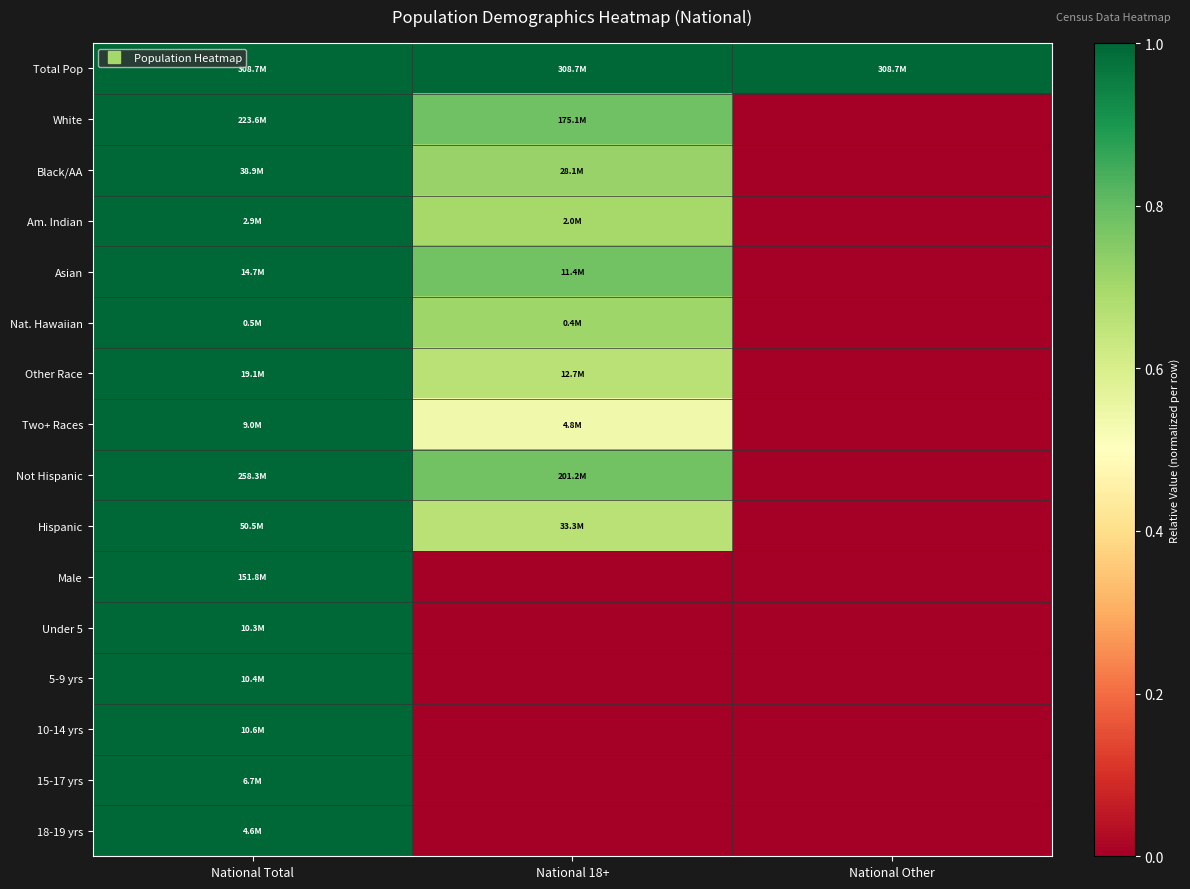

Reading left to right, list all the values displayed in this chart.

Total Pop: National Total=1.0	National 18+=1.0	National Other=1.0
White: National Total=1.0	National 18+=0.8	National Other=0.0
Black/AA: National Total=1.0	National 18+=0.7	National Other=0.0
Am. Indian: National Total=1.0	National 18+=0.7	National Other=0.0
Asian: National Total=1.0	National 18+=0.8	National Other=0.0
Nat. Hawaiian: National Total=1.0	National 18+=0.7	National Other=0.0
Other Race: National Total=1.0	National 18+=0.7	National Other=0.0
Two+ Races: National Total=1.0	National 18+=0.5	National Other=0.0
Not Hispanic: National Total=1.0	National 18+=0.8	National Other=0.0
Hispanic: National Total=1.0	National 18+=0.7	National Other=0.0
Male: National Total=1.0	National 18+=0.0	National Other=0.0
Under 5: National Total=1.0	National 18+=0.0	National Other=0.0
5-9 yrs: National Total=1.0	National 18+=0.0	National Other=0.0
10-14 yrs: National Total=1.0	National 18+=0.0	National Other=0.0
15-17 yrs: National Total=1.0	National 18+=0.0	National Other=0.0
18-19 yrs: National Total=1.0	National 18+=0.0	National Other=0.0